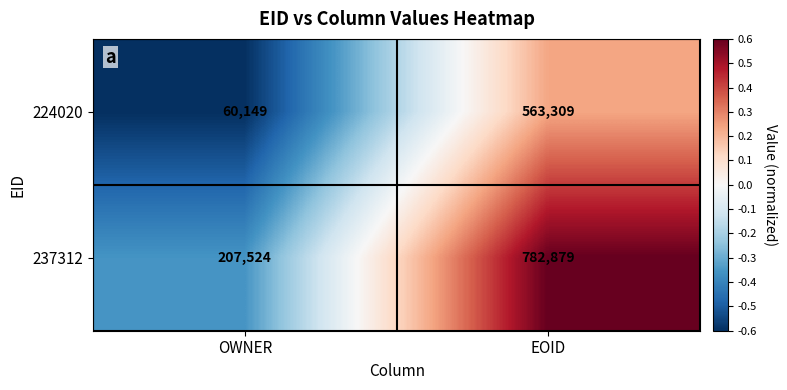

True or false: 237312 has a value of 334876 at OWNER.

False